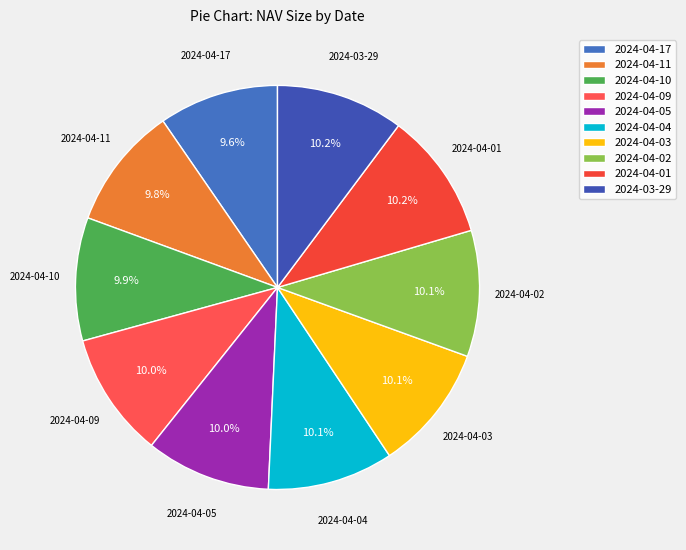

How much of the chart is everything except 2024-04-03?

89.9%